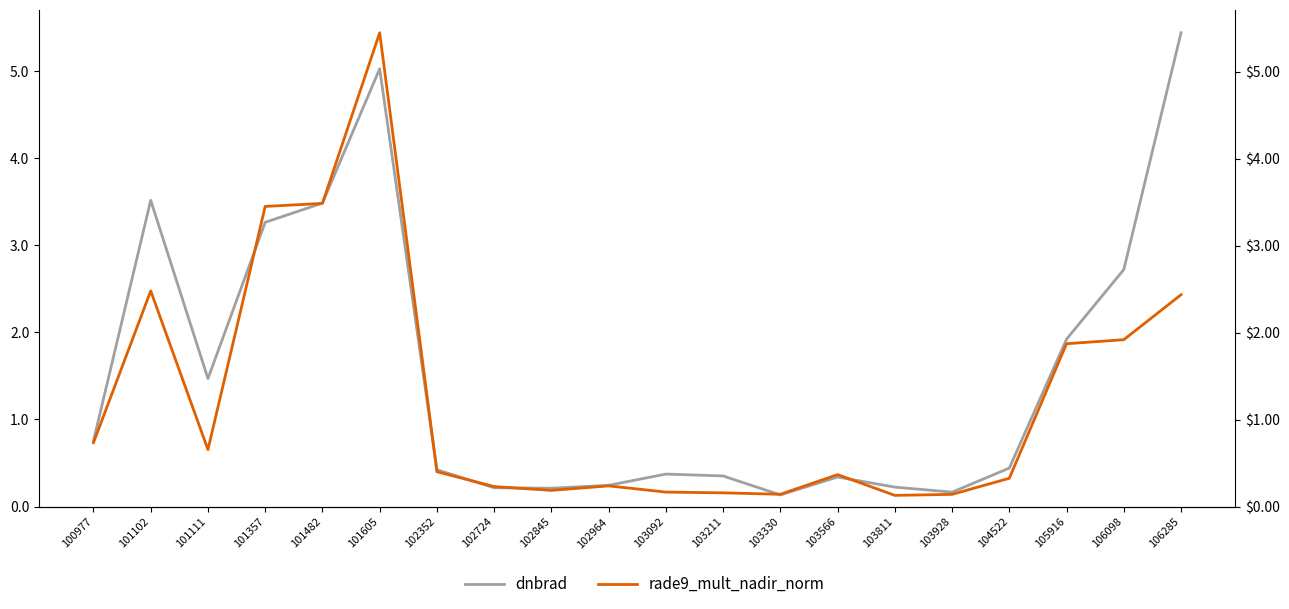

What is the total value across all series at 103566?

0.7